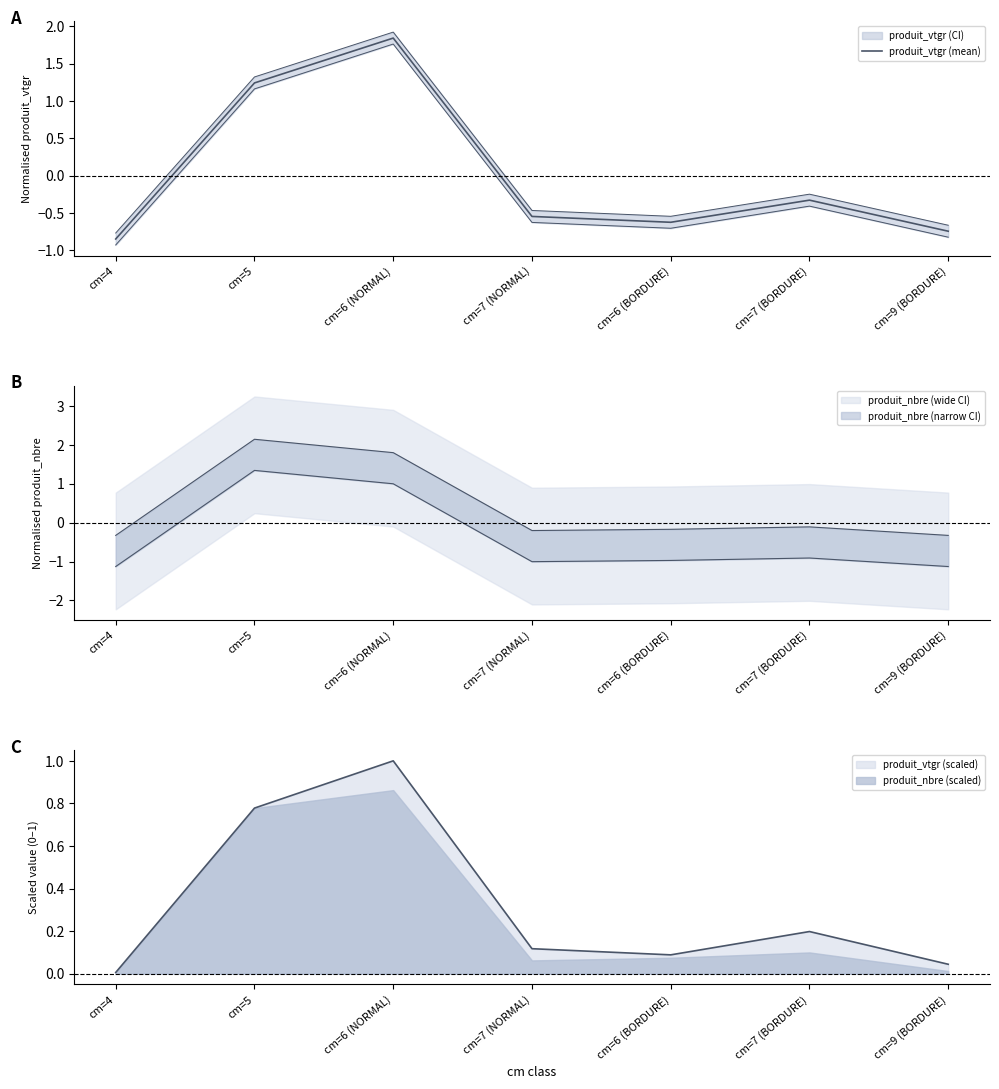

What is the sum of the values at cm=7 (BORDURE) and cm=7 (NORMAL)?

-0.9